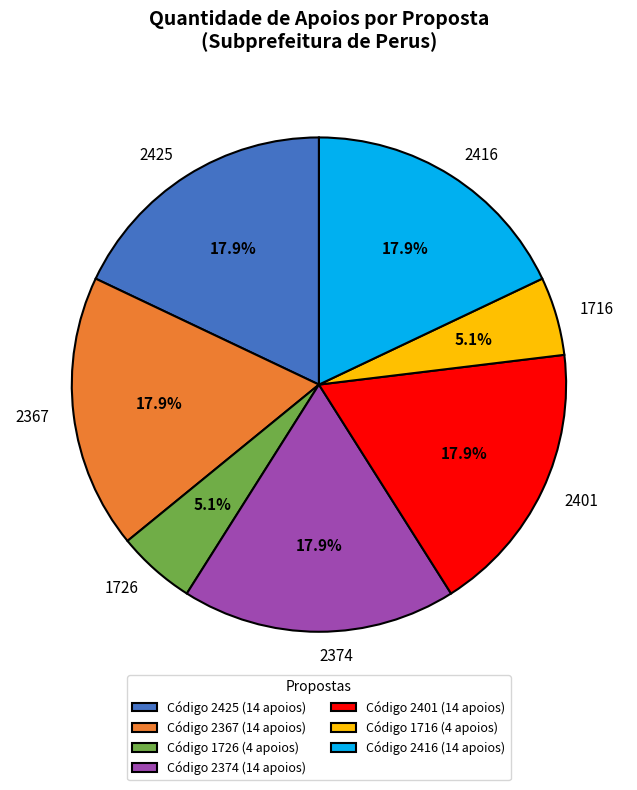

What percentage do 1726 and 2374 together represent?

23.1%